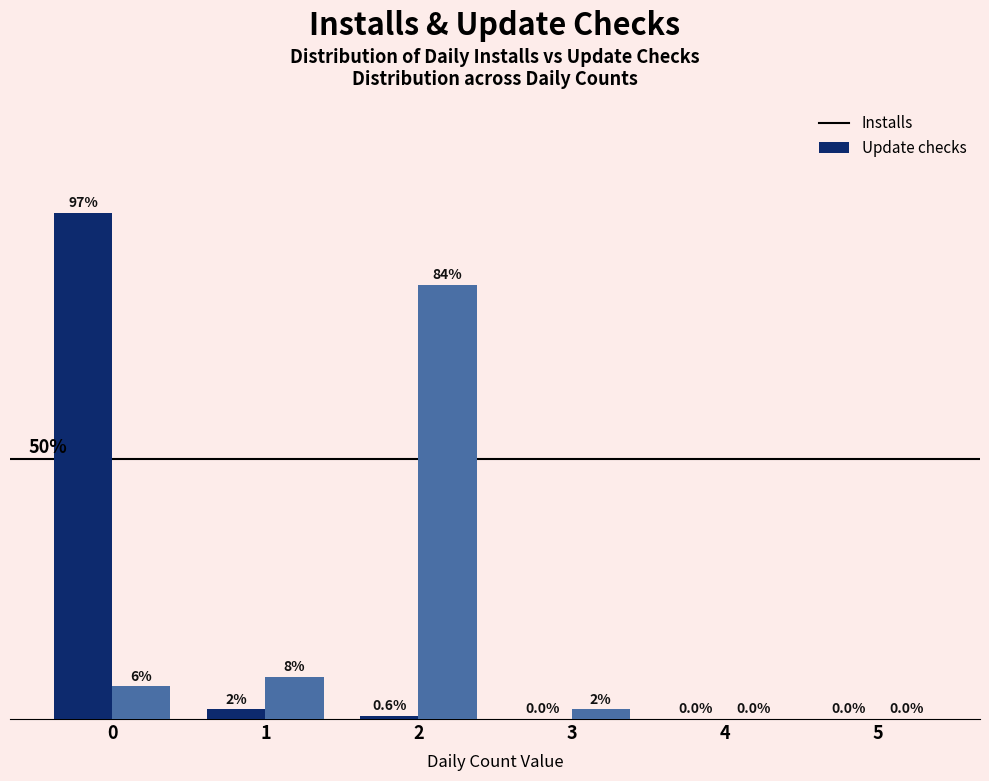

Between 3 and 4, which series saw the biggest shift?

Update checks